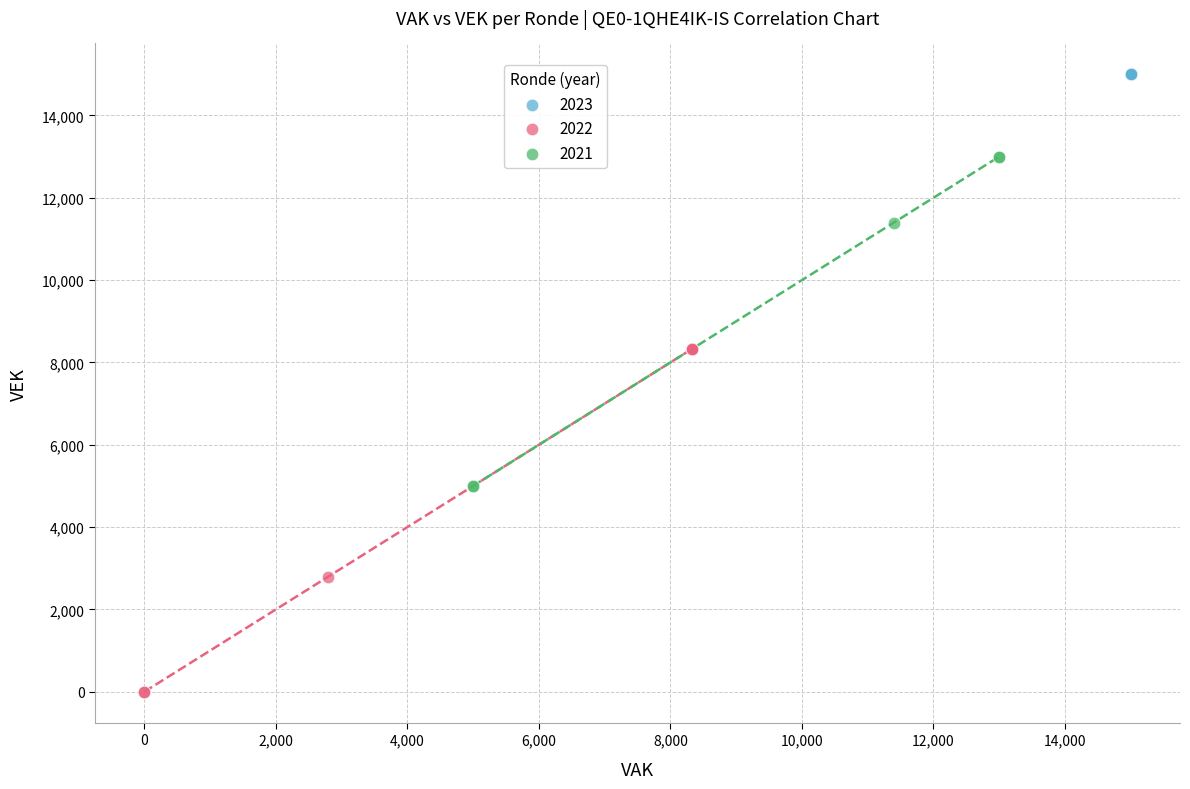

Which series reaches the minimum Y coordinate?

2022